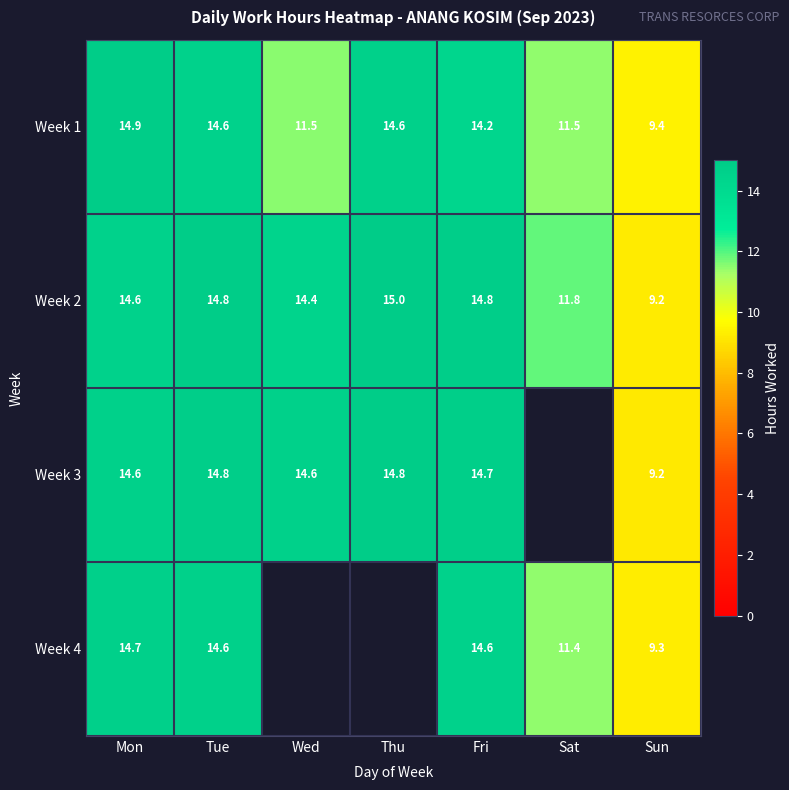

How many values in the Week 2 series exceed 14?

5